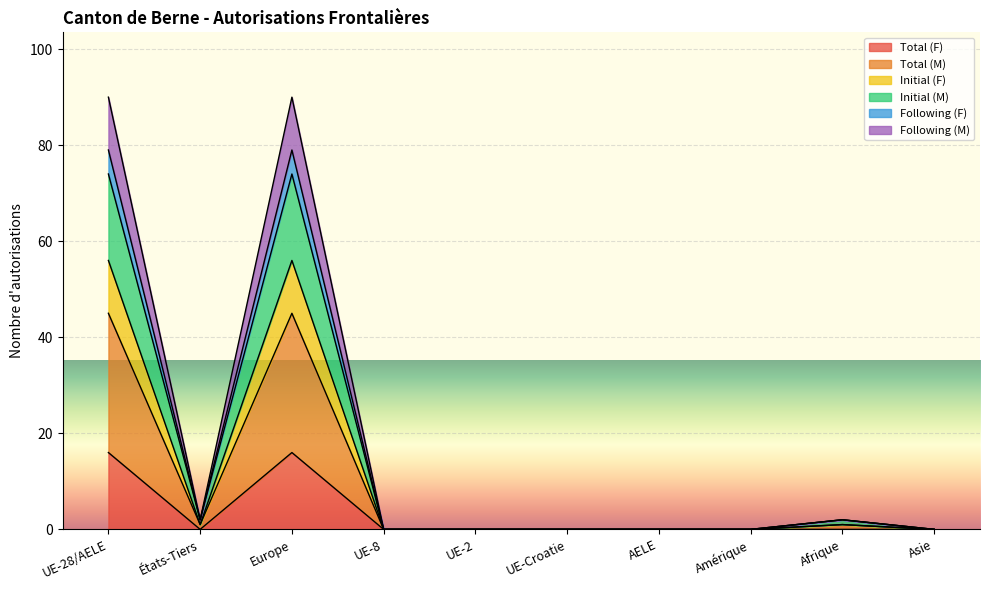

What are all the series names shown in the legend?

Total (F), Total (M), Initial (F), Initial (M), Following (F), Following (M)